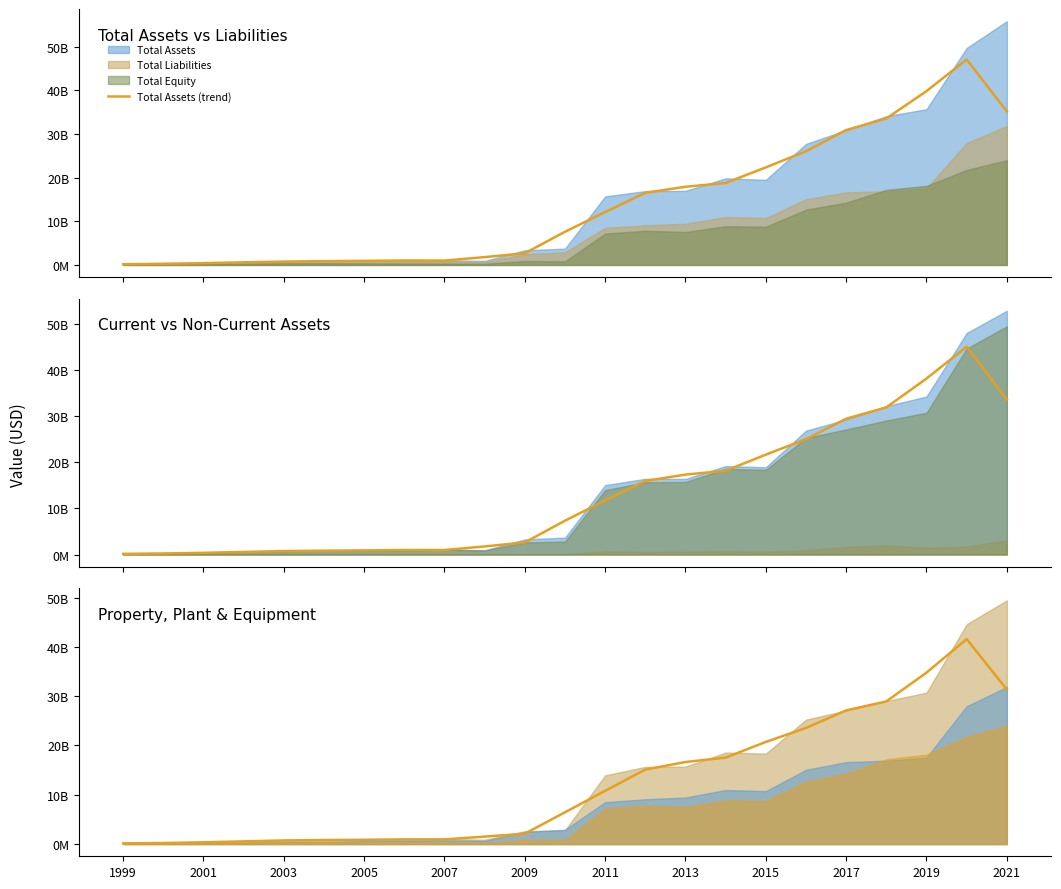

Reading left to right, what are all the values shown in this chart?

Total Assets (trend): 150343865.7	267053037.0	411360819.3	603370971.0	769408124.0	873416273.0	938606305.0	1018895087.7	1002399888.3	1793639786.7	2677271879.3	7605228877.7	12124333866.3	16536666666.7	17917000000.0	18777666666.7	22364333333.3	26049333333.3	30914666666.7	33566000000.0	39838666666.7	47093333333.3	35196333333.3
Total Non Current Assets (trend): 142535055.3	225106444.3	370025125.7	557851764.0	750131889.7	835022503.0	894980923.0	976723369.7	975394907.7	1752340693.0	2617584570.7	7326411741.3	11699504505.7	15935333333.3	17310333333.3	18145000000.0	21630666666.7	24991666666.7	29403333333.3	31865666666.7	38113000000.0	44995666666.7	33590000000.0
Property Plant Equipment Net (trend): 142318538.7	221192435.7	365814055.7	550939448.3	743344270.7	823402504.0	877160063.7	957189365.3	956570459.7	1519806102.7	2103681785.3	6455262174.3	10802850370.3	15104333333.3	16644666666.7	17540333333.3	20718000000.0	23557000000.0	27113333333.3	28933666666.7	34769333333.3	41575333333.3	31340666666.7